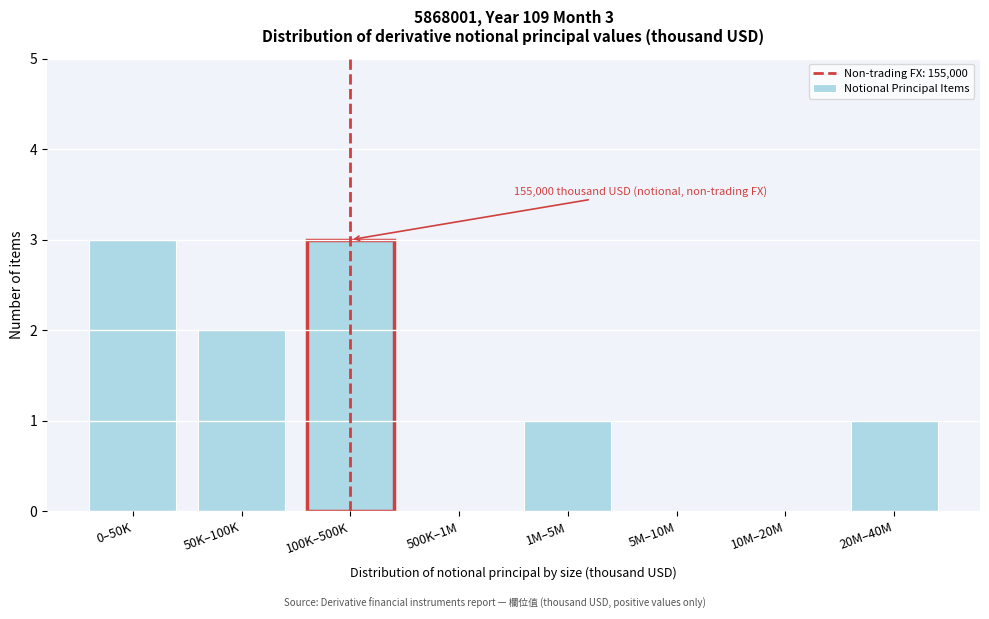

Reading left to right, list all the values displayed in this chart.

0–50K=3	50K–100K=2	100K–500K=3	500K–1M=0	1M–5M=1	5M–10M=0	10M–20M=0	20M–40M=1